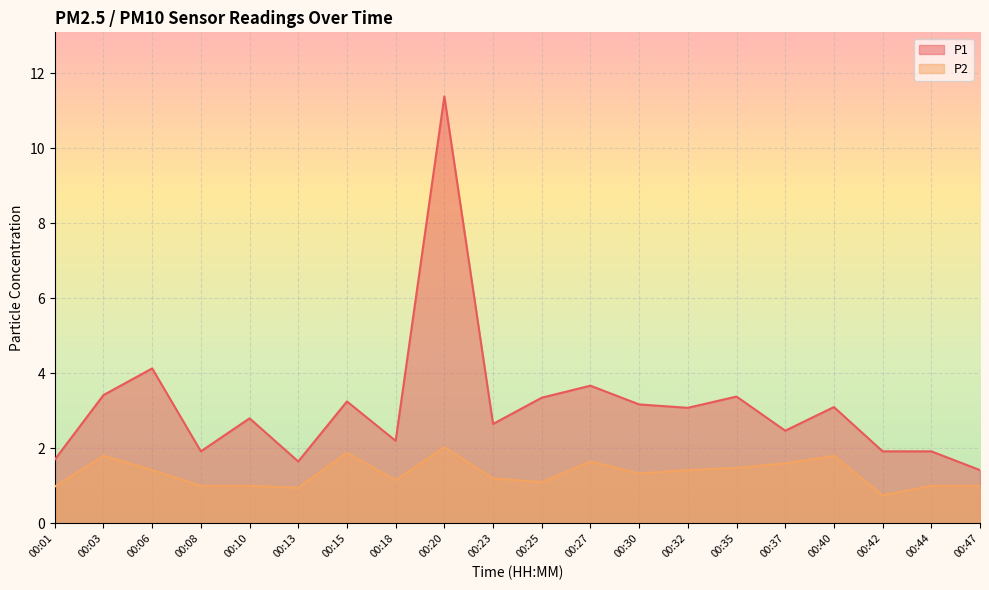

What is the difference between the highest and lowest values at 00:03?

1.6